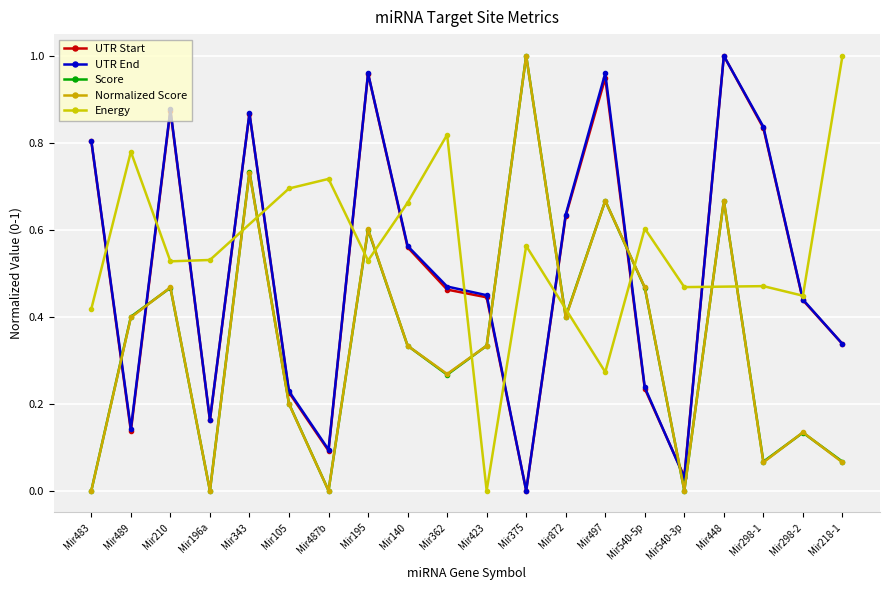

The UTR End series shows 1.3 at Mir483. True or false?

False